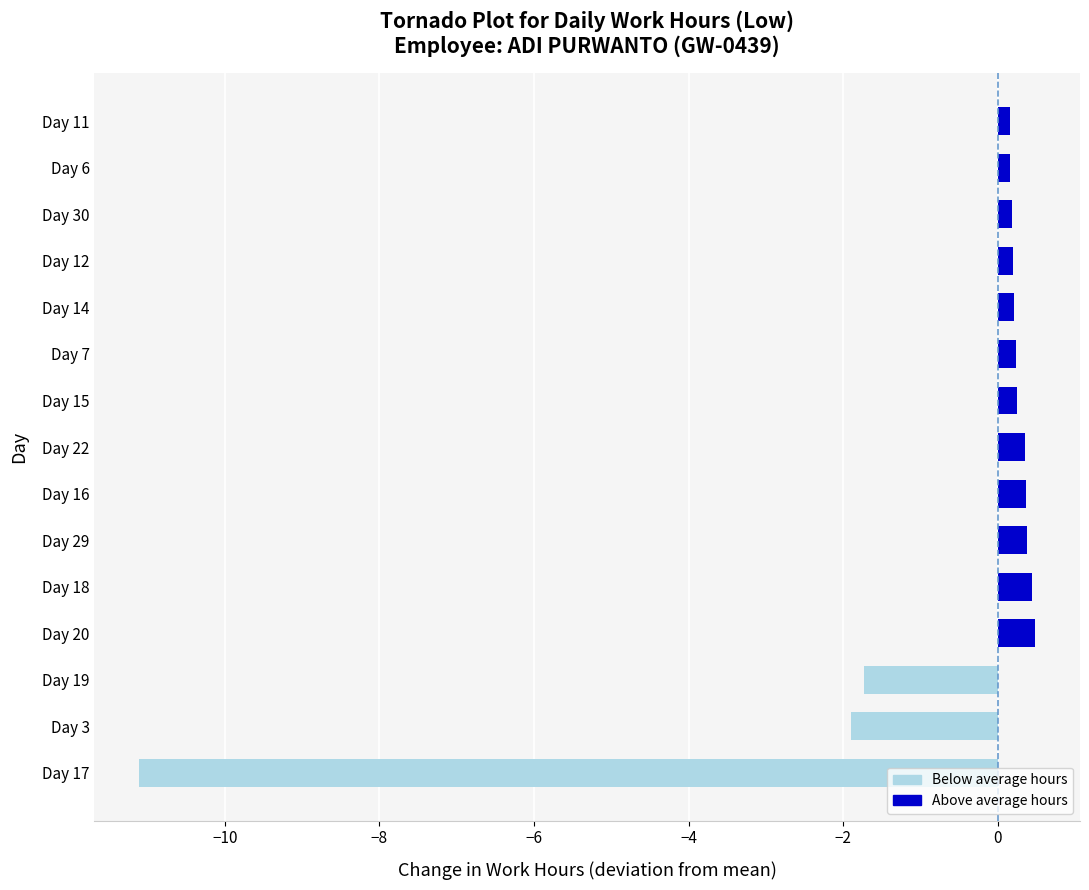

What is the change in value from Day 19 to Day 20?

+2.2